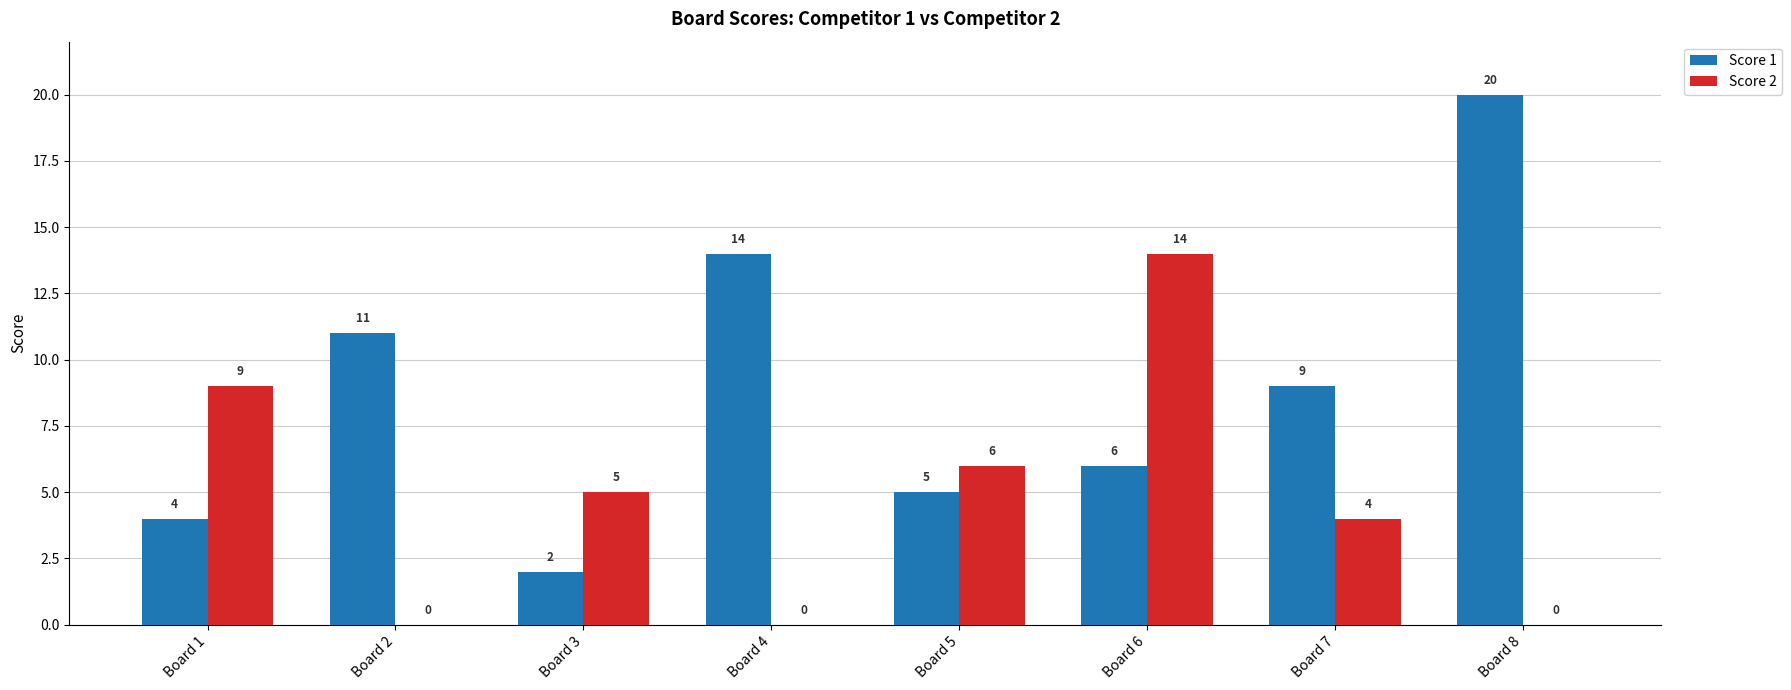

Which series has the largest range (max minus min)?

Score 1